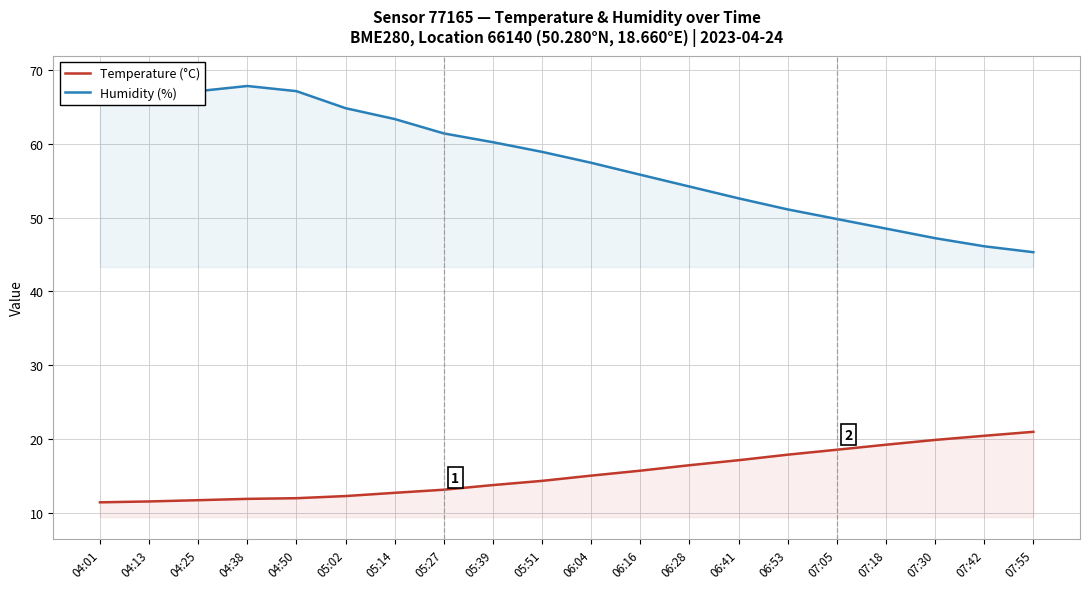

Between 07:55 and 04:50, which is larger?

07:55